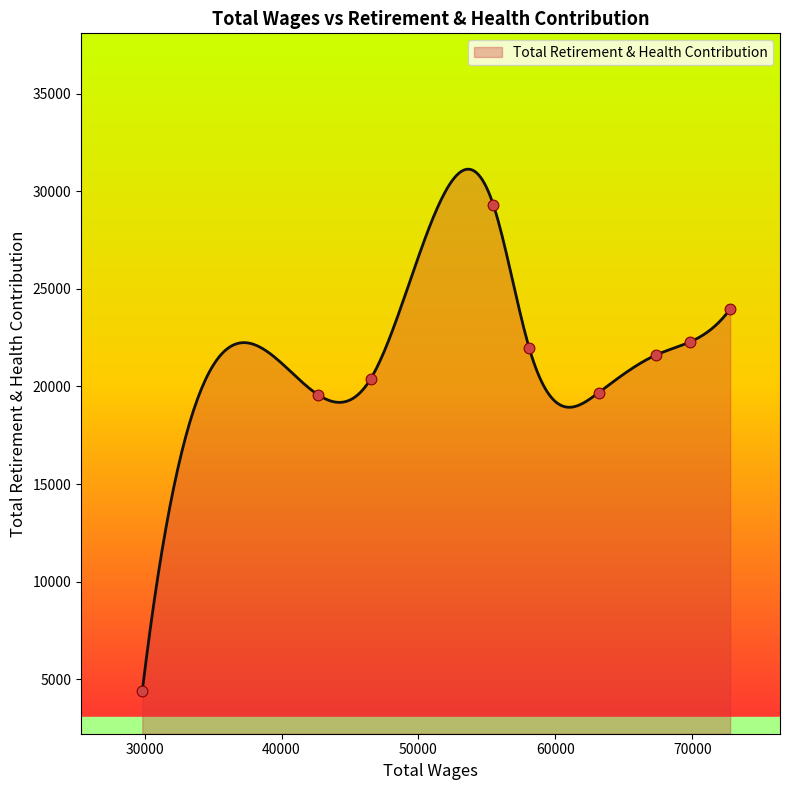

What is the change in value from 69804.0 to 29833.0?

-17876